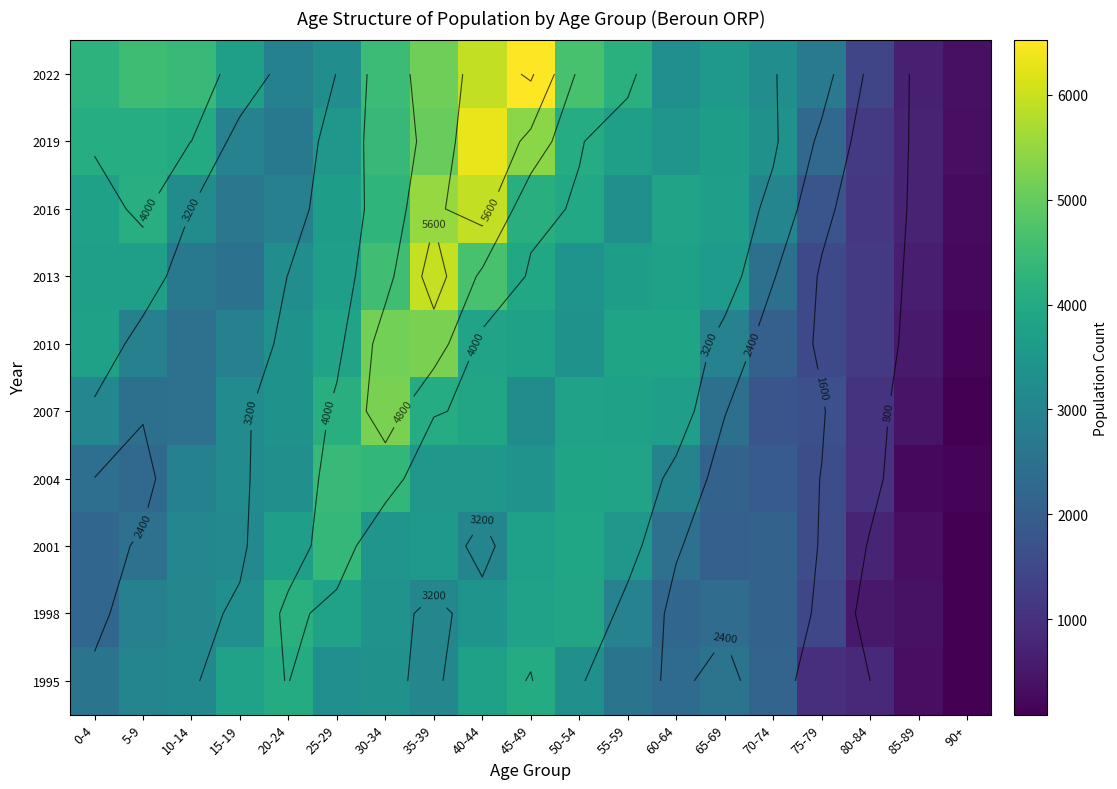

True or false: 2001 has a value of 2227 at 35-39.

False